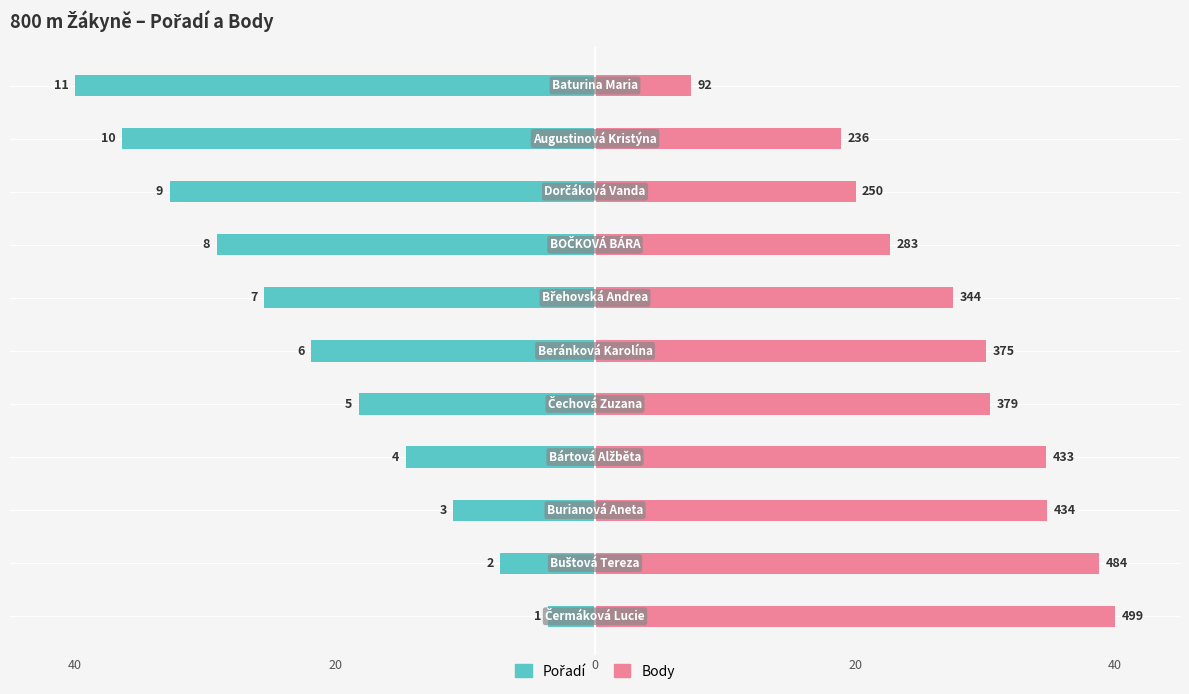

What are all the series names shown in the legend?

Pořadí, Body